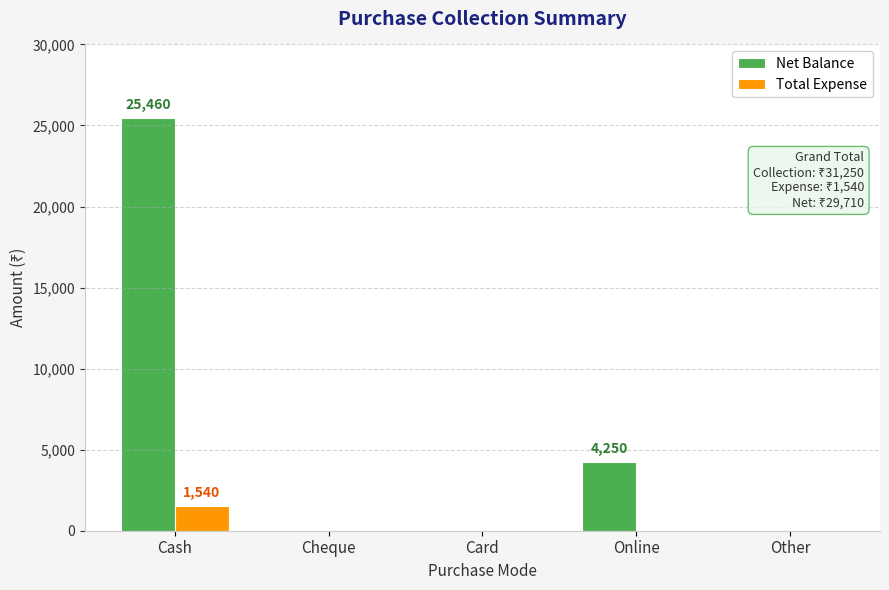

Which series has the largest total across all categories?

Net Balance